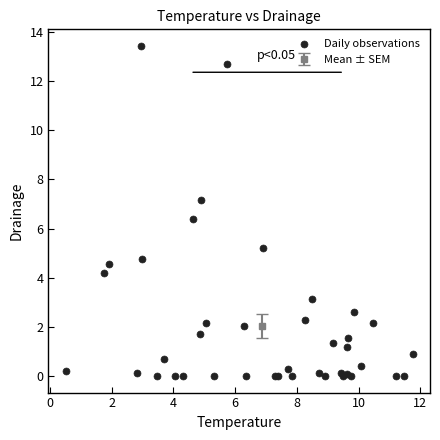

What Y value in the scatter plot is closest to 6?

6.4